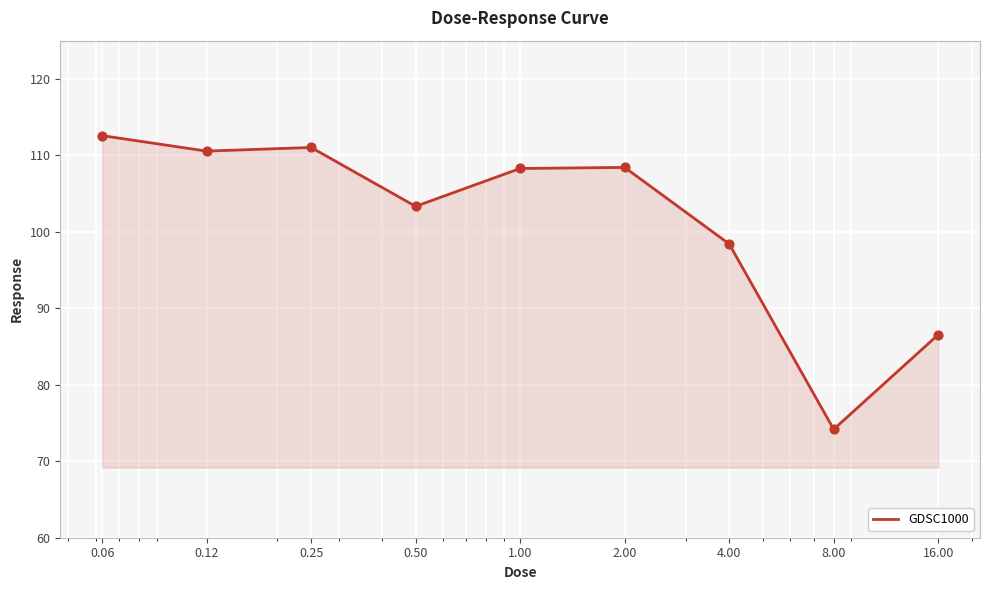

What is the minimum value shown in the chart?

74.2